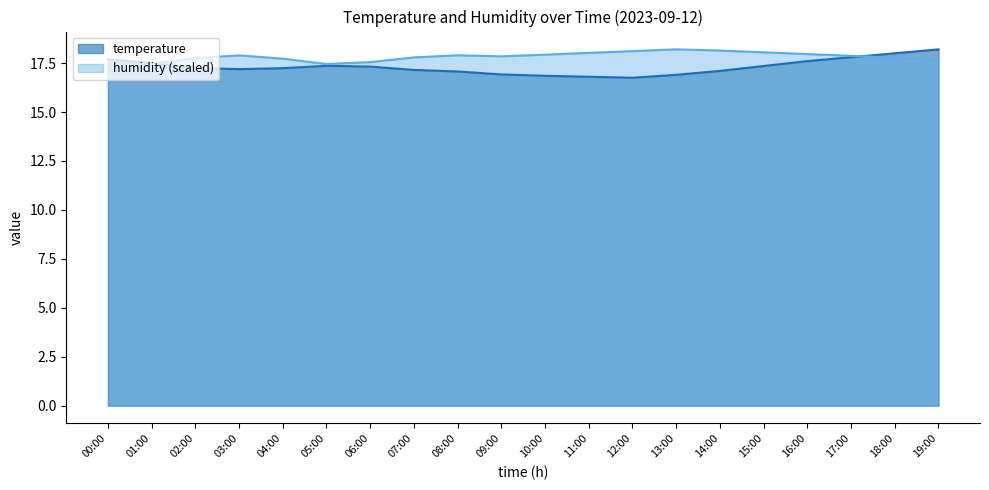

What is the value of the humidity point at the 9th from the left?

17.9